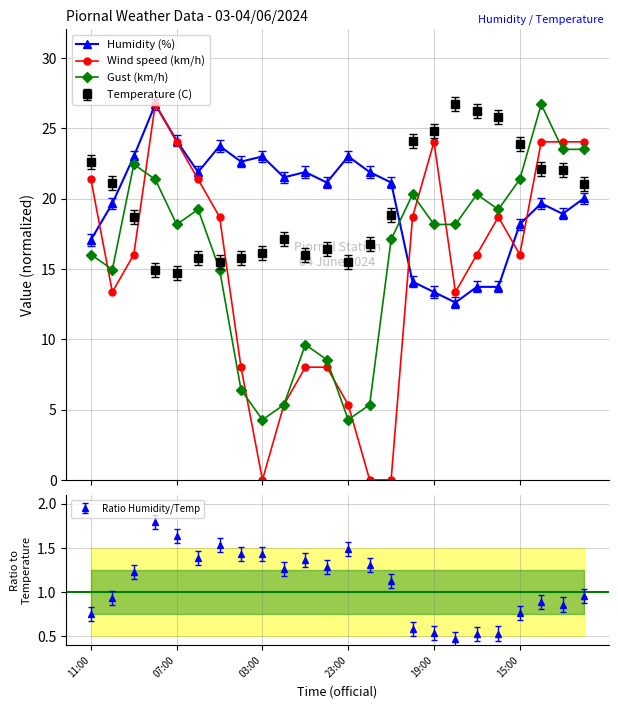

The value of Gust (km/h) at 21 is 18.2. True or false?

False